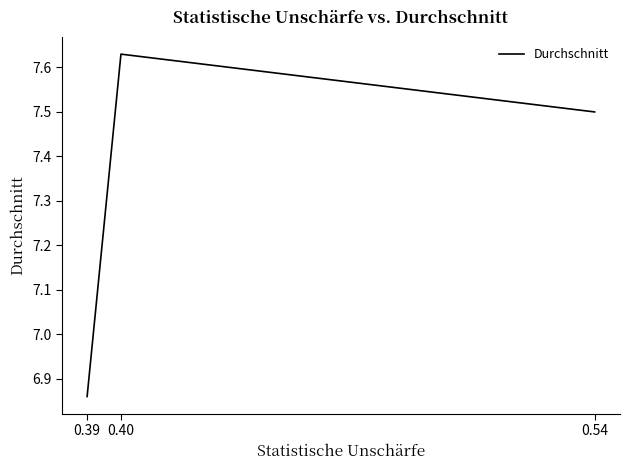

What is the difference between the maximum and second lowest values?

0.1